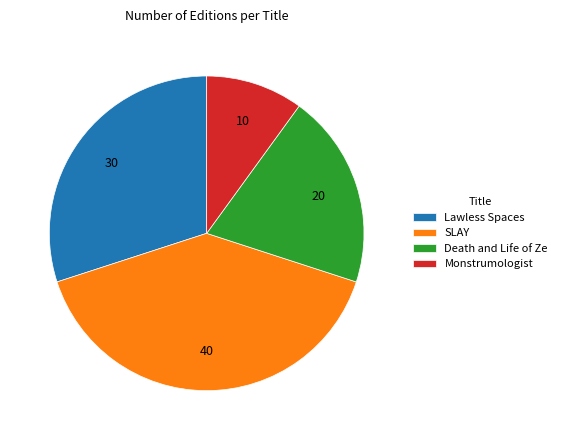

Between Monstrumologist and SLAY, which is larger?

SLAY